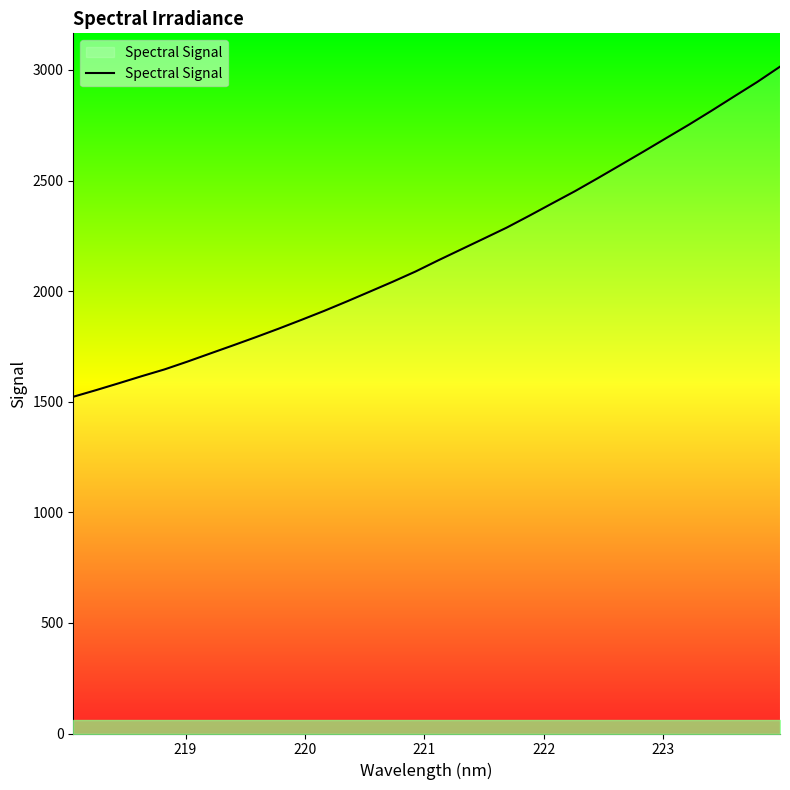

What is the greatest value displayed?

3015.0